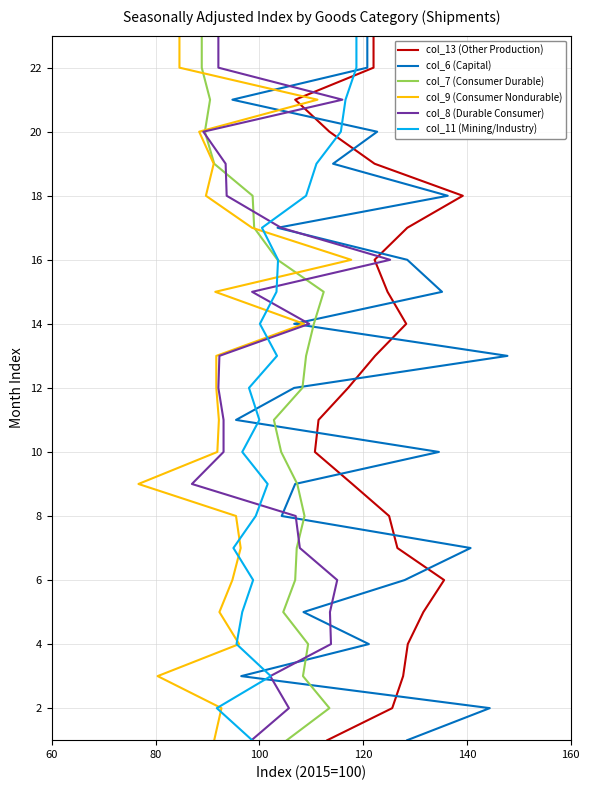

How many lines are shown in the chart?

6